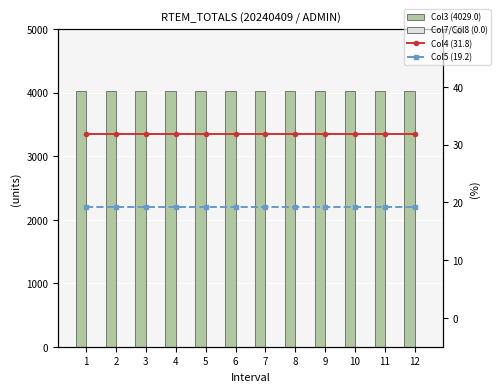

At which category does the chart reach its peak across all series?

1